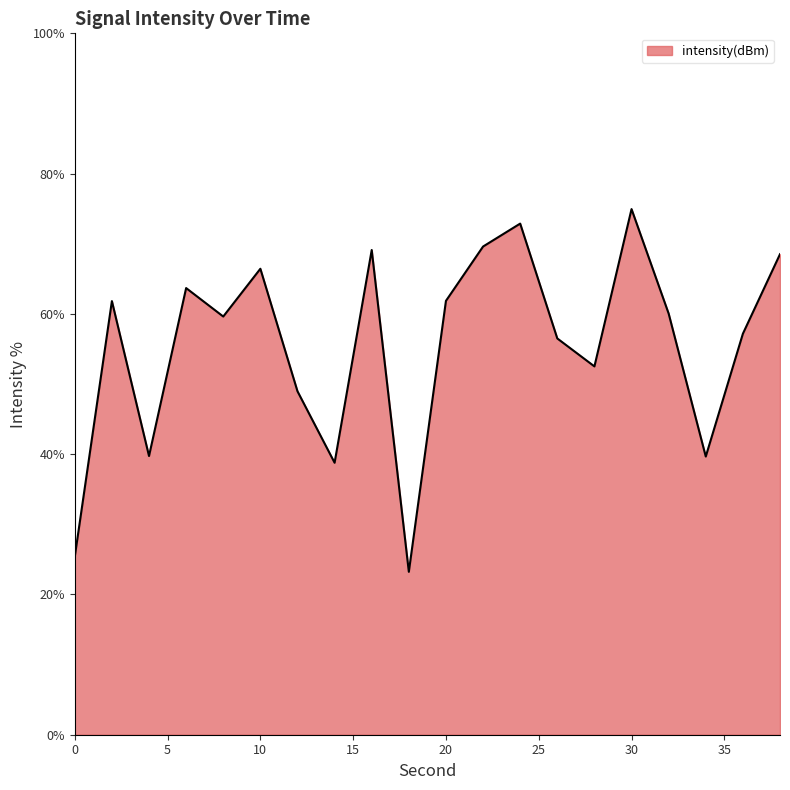

True or false: the data has more than 1 interior local peaks.

True